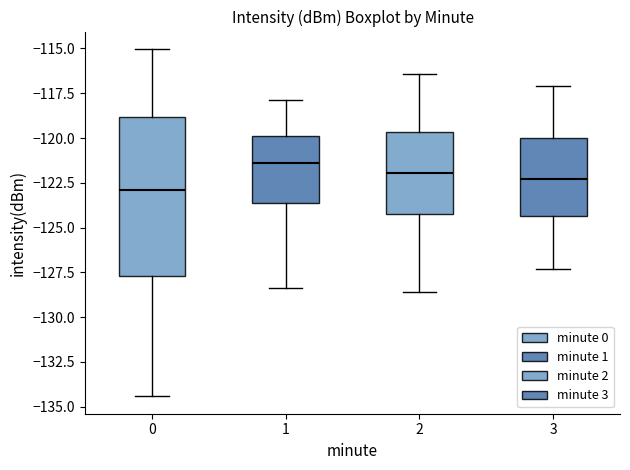

Reading left to right, read every box against the y-axis: the position of its median line, the range the box covers, and the ends of its whiskers. The values are not printed on the chart, so give them approximately, as read against the axis.

0: median -123.0, box -127.5 to -119.0, whiskers -134.5 to -115.0
1: median -121.5, box -123.5 to -120.0, whiskers -128.5 to -118.0
2: median -122.0, box -124.0 to -119.5, whiskers -128.5 to -116.5
3: median -122.5, box -124.5 to -120.0, whiskers -127.5 to -117.0